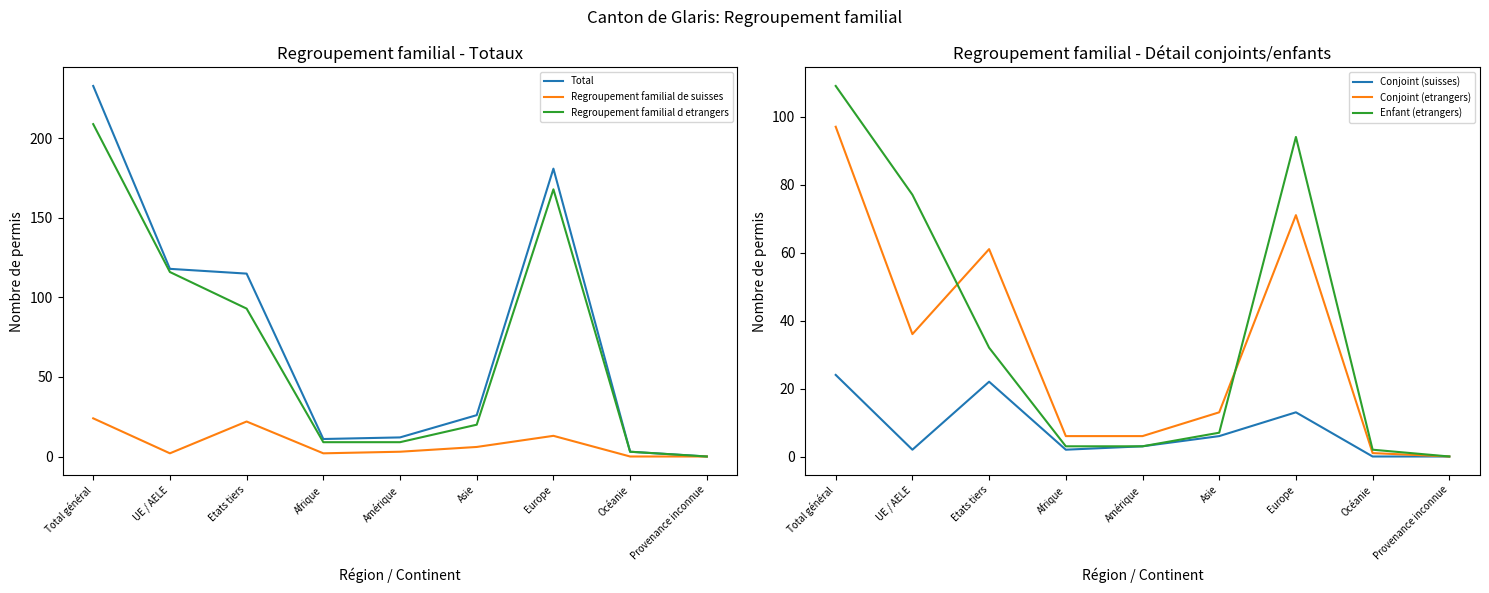

True or false: Total and Regroupement familial de suisses cross at least once.

False